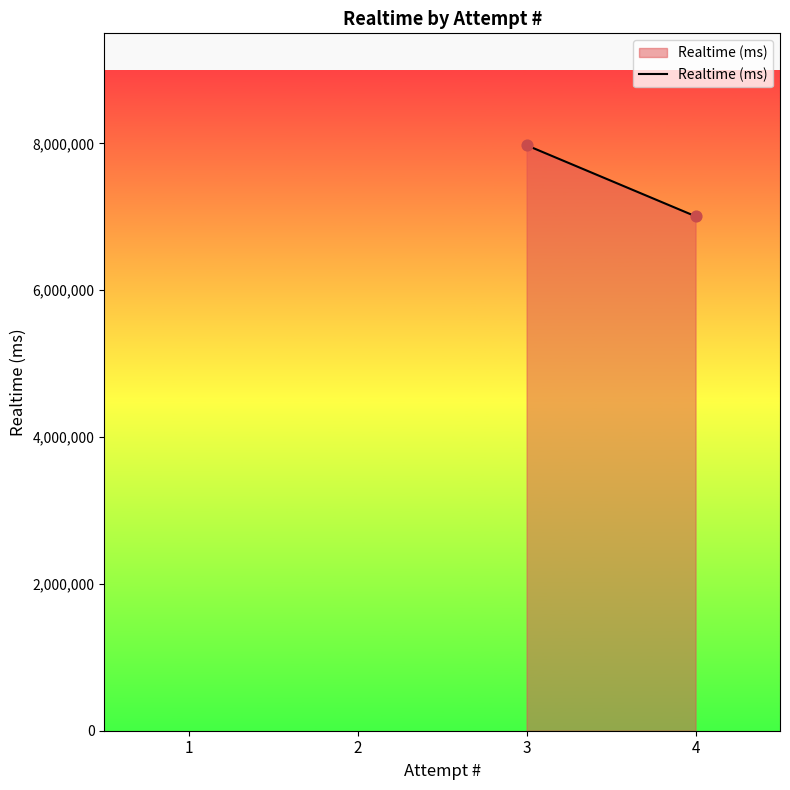

What is the average Y value?

7491296